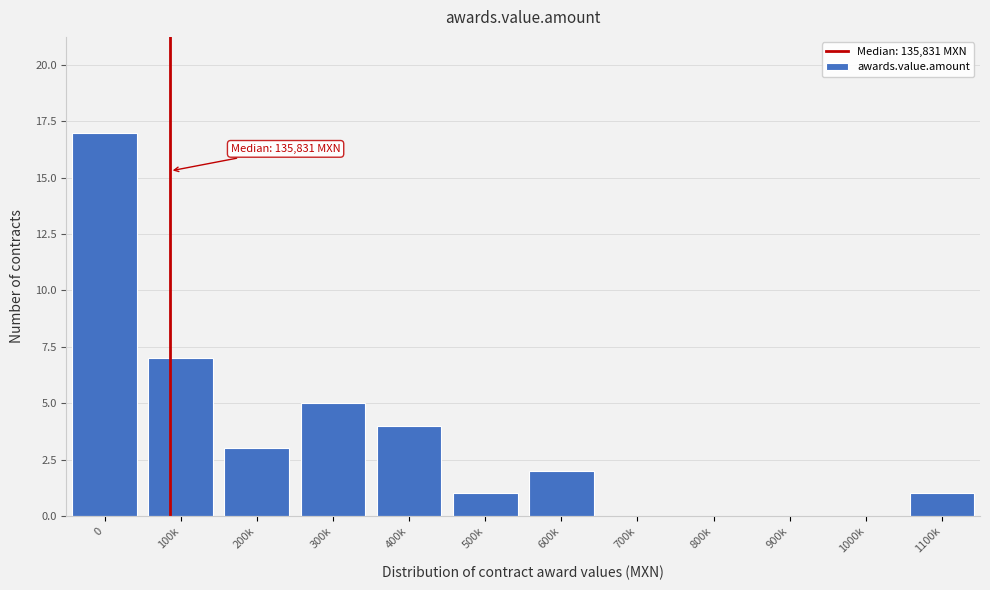

What is the sum of all values?

40